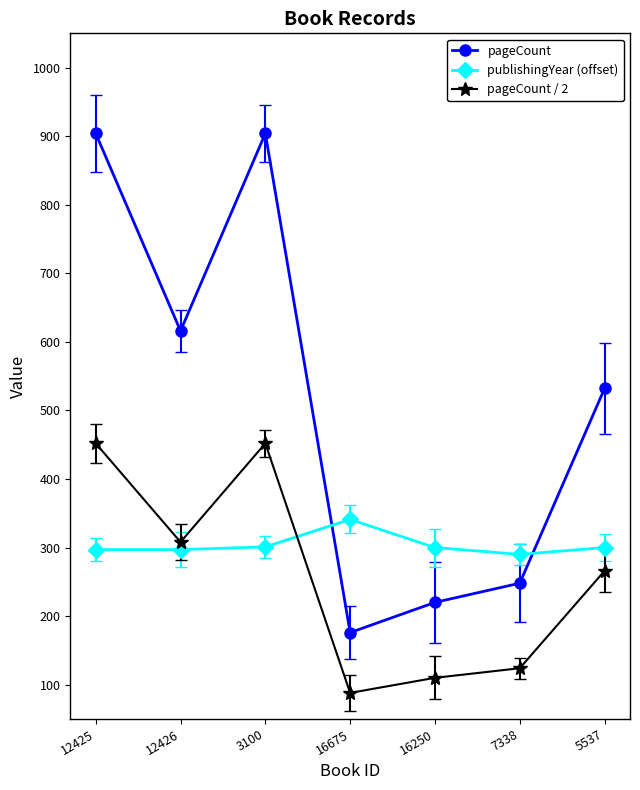

At which label does publishingYear (offset) first exceed 300?

3100